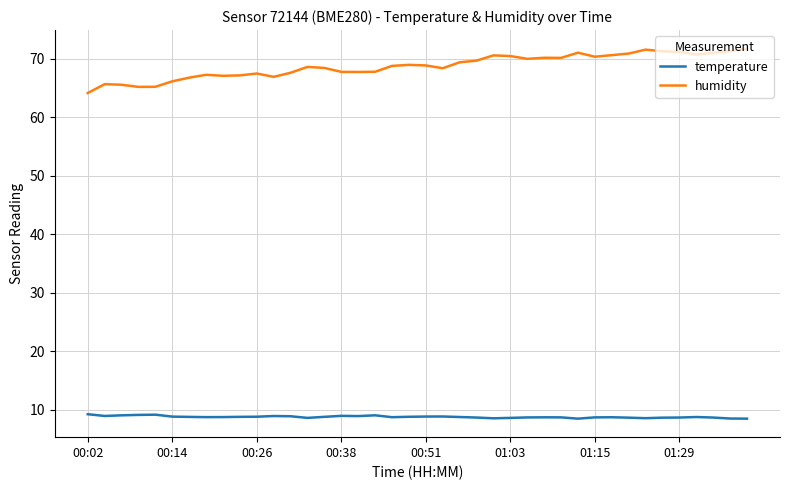

What is the minimum value shown in the chart?

8.5